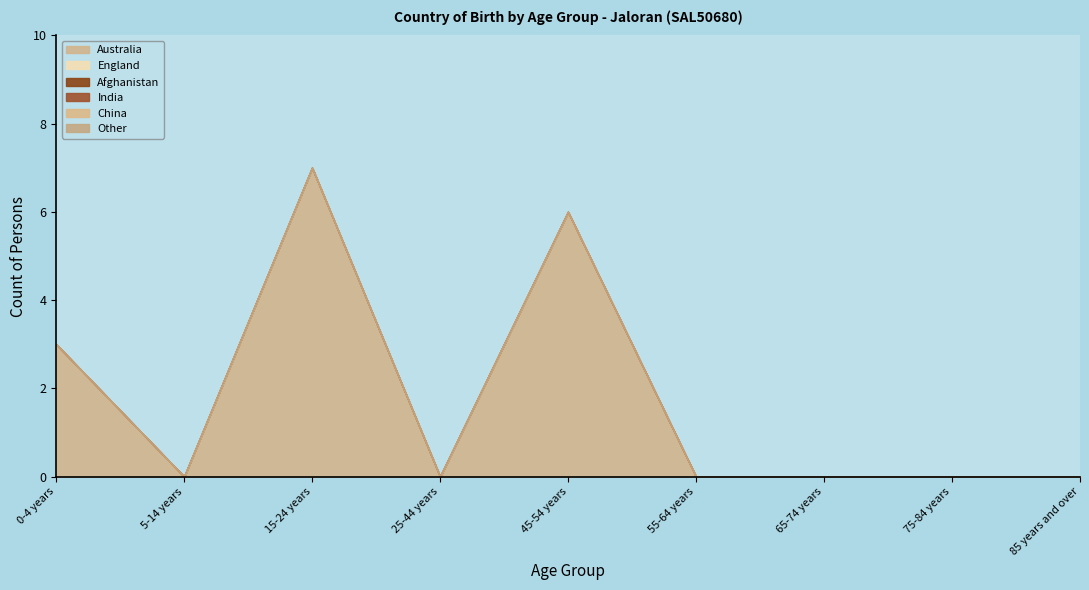

True or false: India has more than 1 points higher than both neighbors.

False